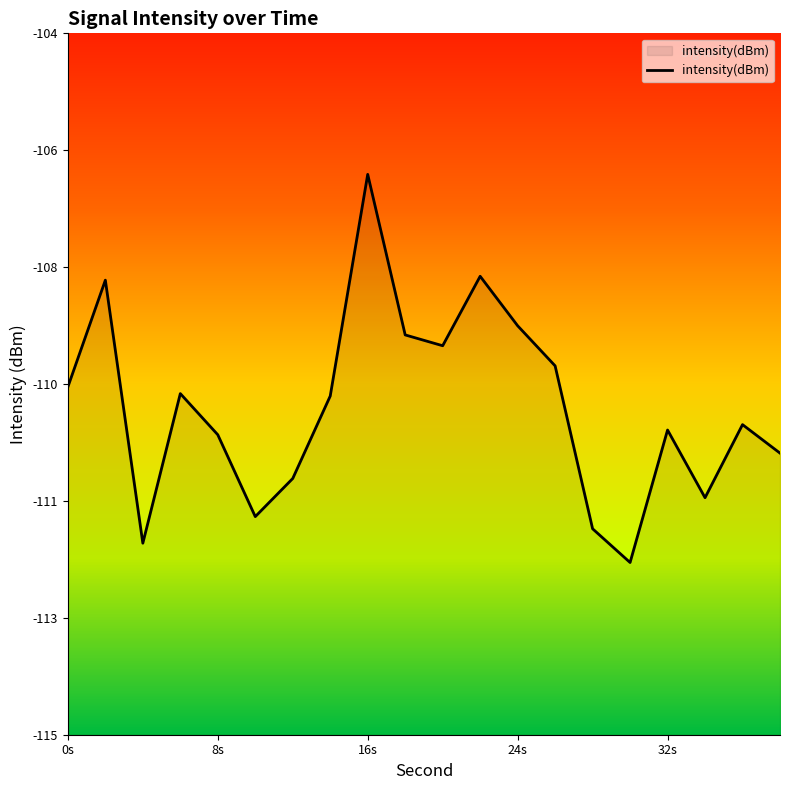

How many data points are less than -109?

14